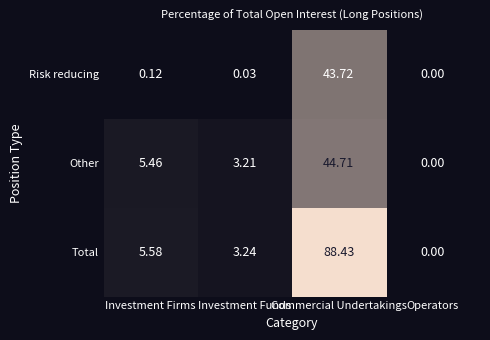

Which series has the largest total across all categories?

Total